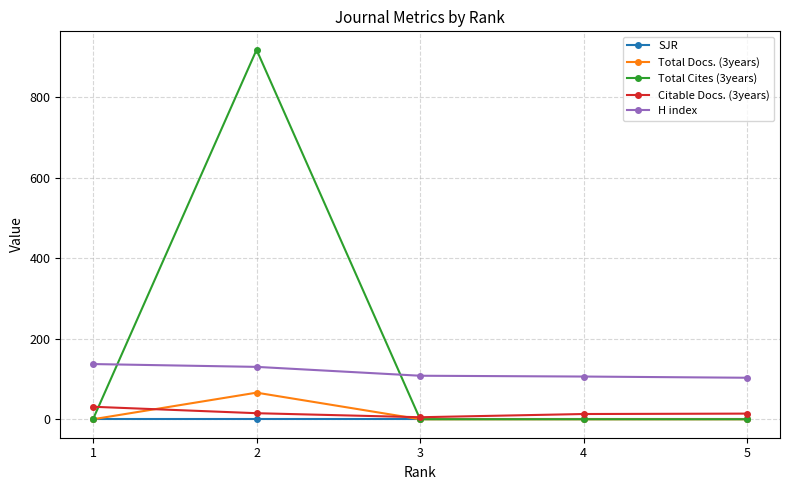

What is the sum of the Total Docs. (3years) values at 2 and 3?

66